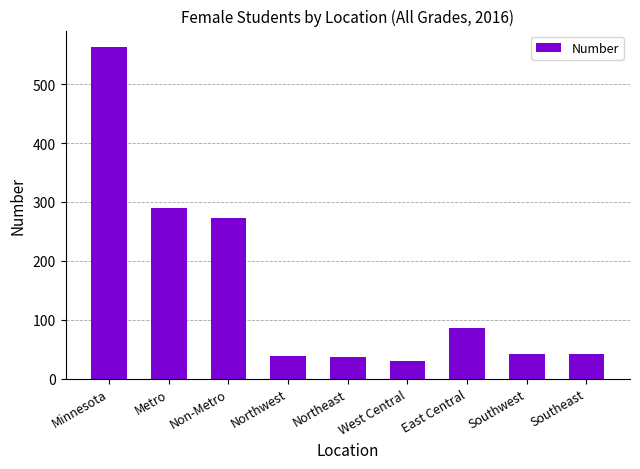

At which label is the value closest to 296?

Metro